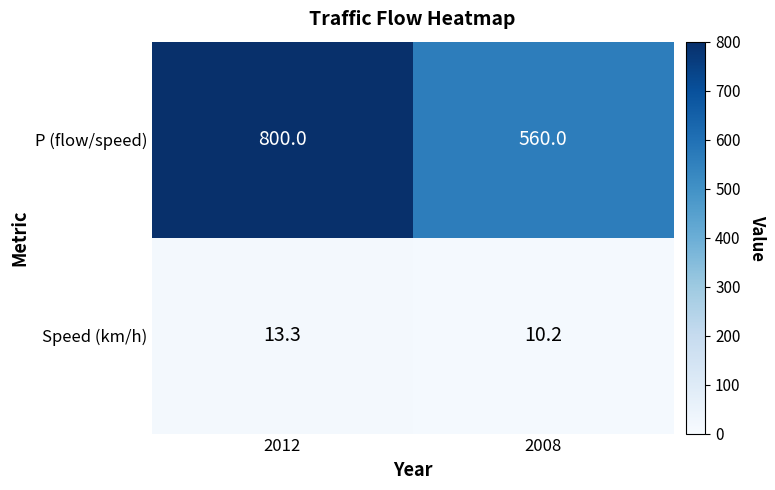

What is the approximate value of Speed (km/h) at 2008?

10.2